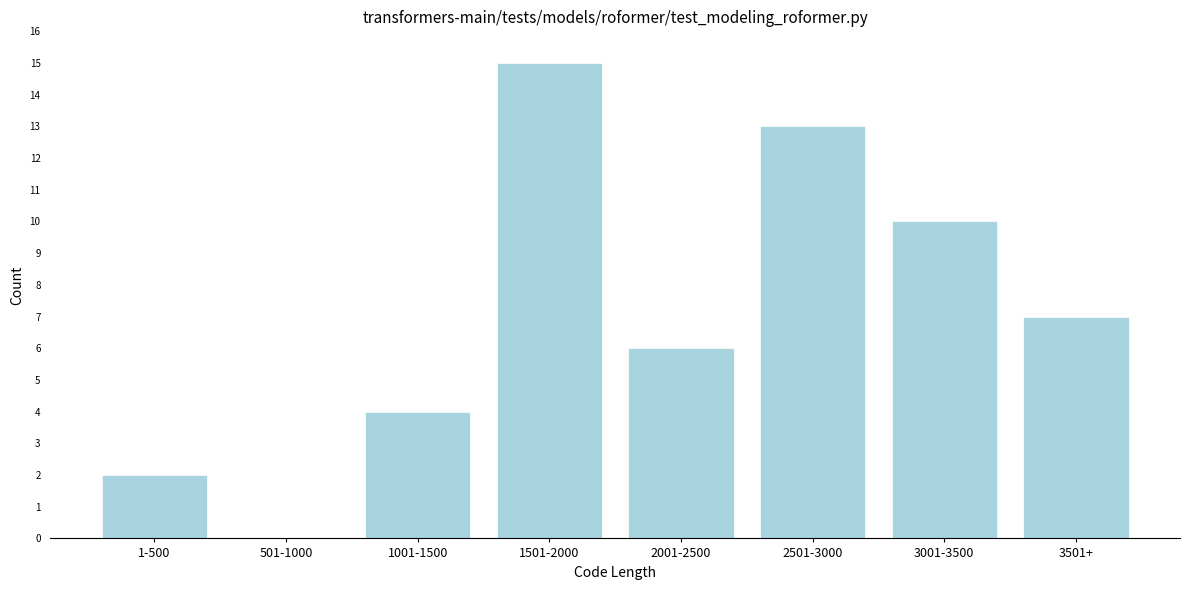

Reading right to left, what are all the values shown in this chart?

3501+=7	3001-3500=10	2501-3000=13	2001-2500=6	1501-2000=15	1001-1500=4	501-1000=0	1-500=2